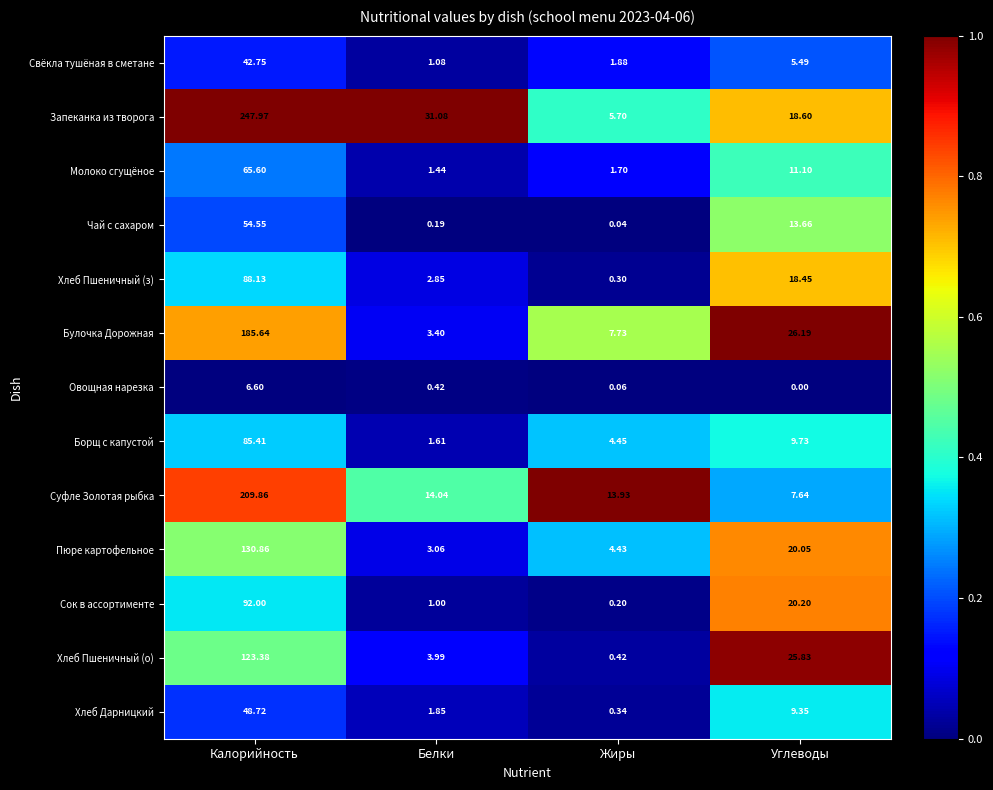

At which label does Суфле Золотая рыбка first exceed 14?

Калорийность